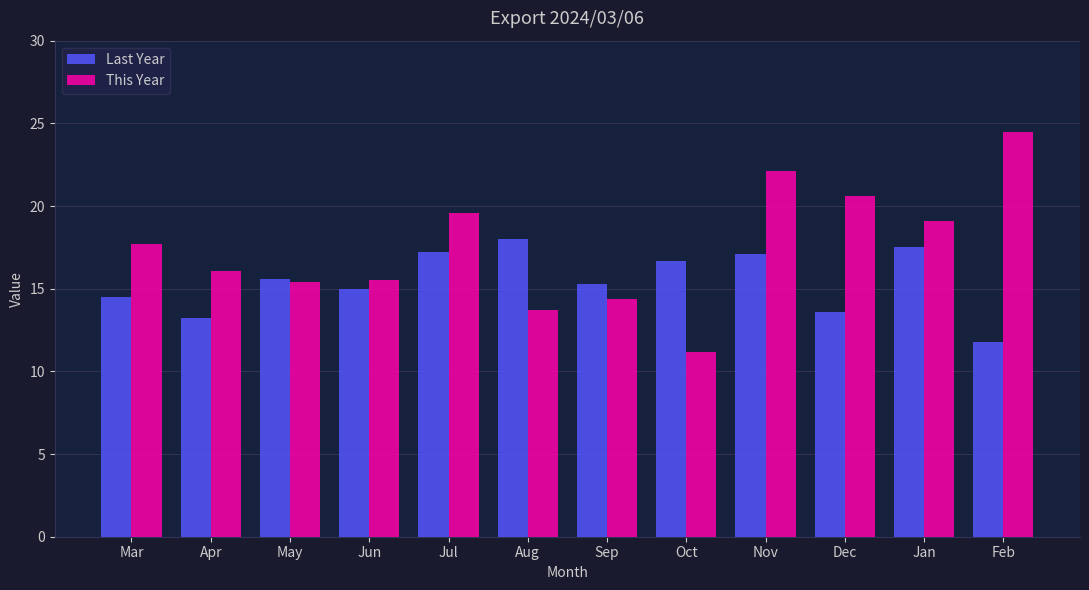

What is the spread (max minus min) of values at Jan?

1.6